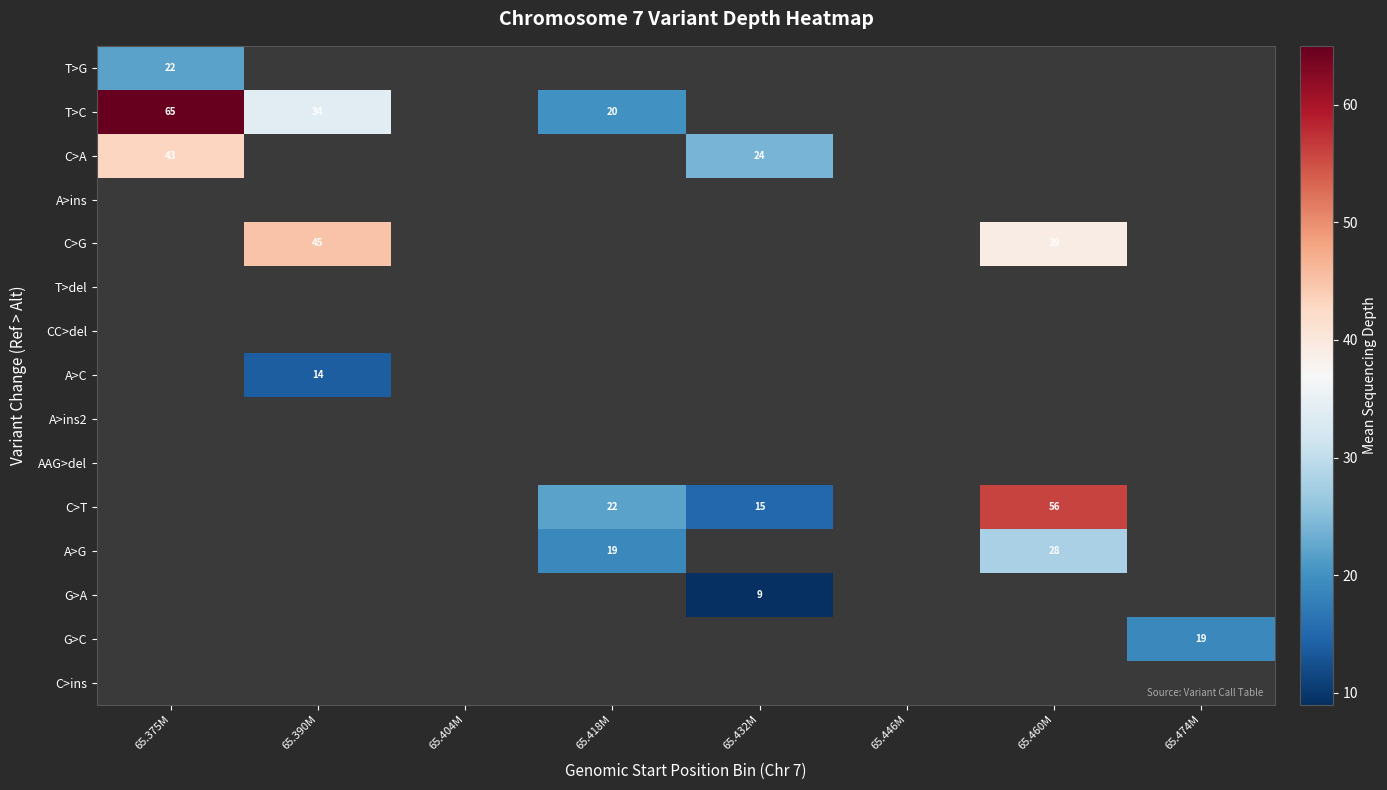

The value of A>G at 65.460M is 28. True or false?

True